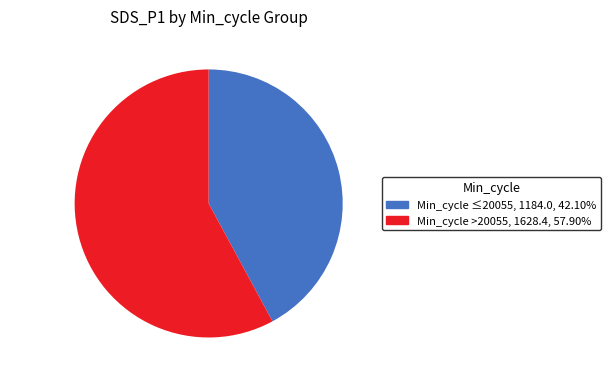

Is there a majority slice in this chart?

Yes